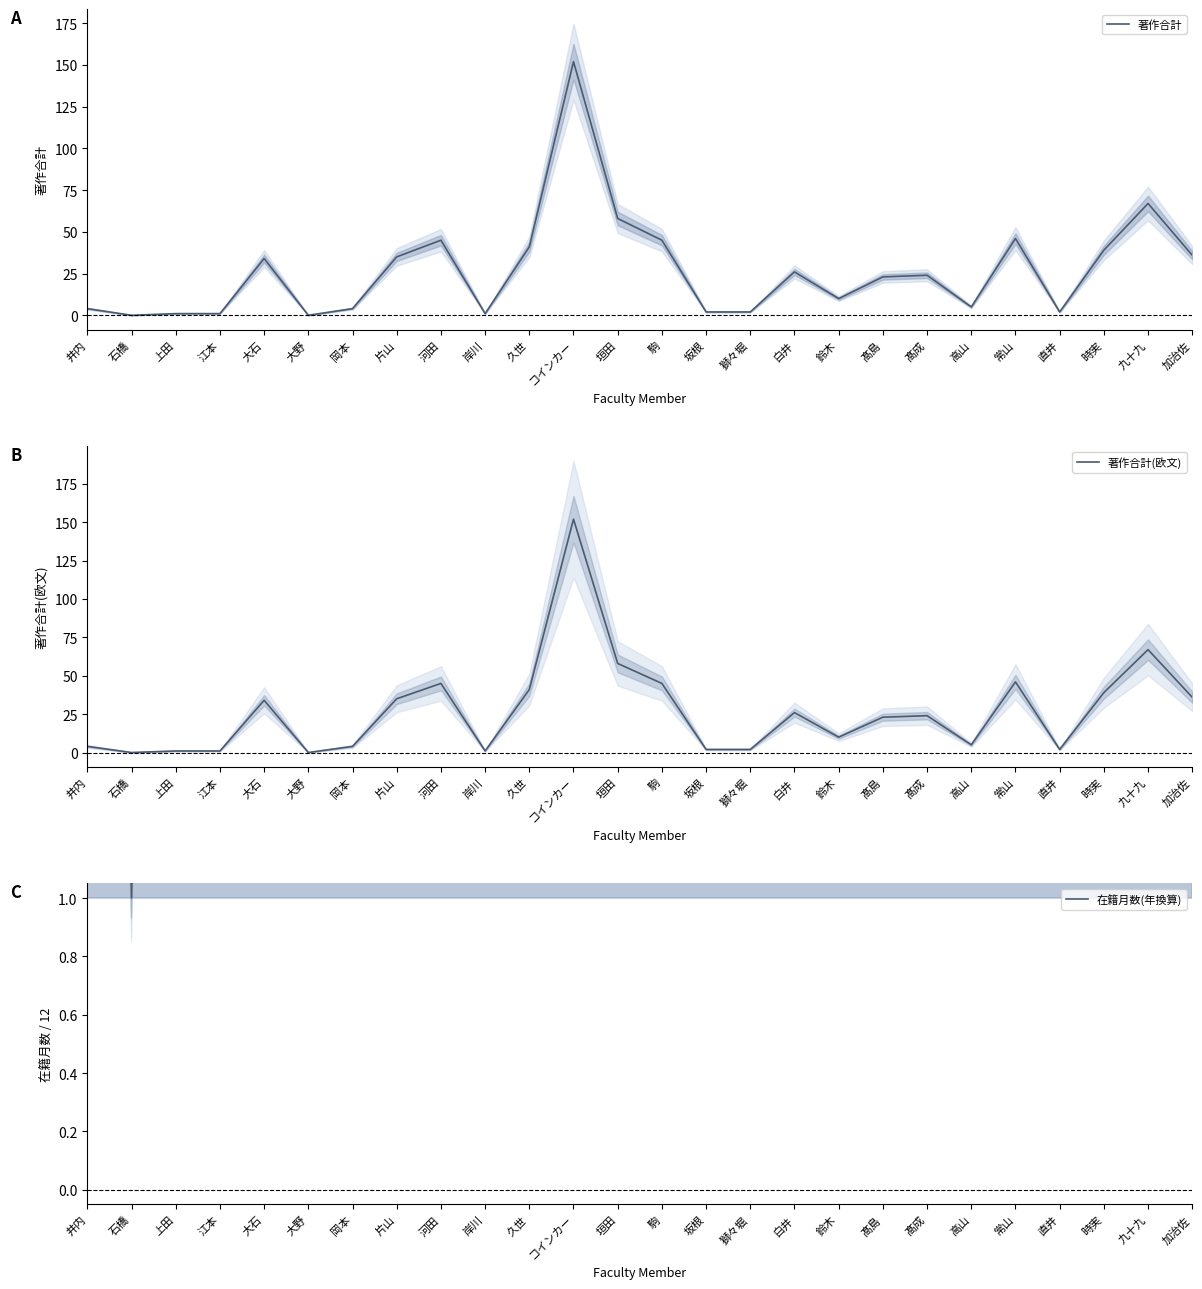

How many interior local peaks does the 在籍月数(年換算) series have?

3